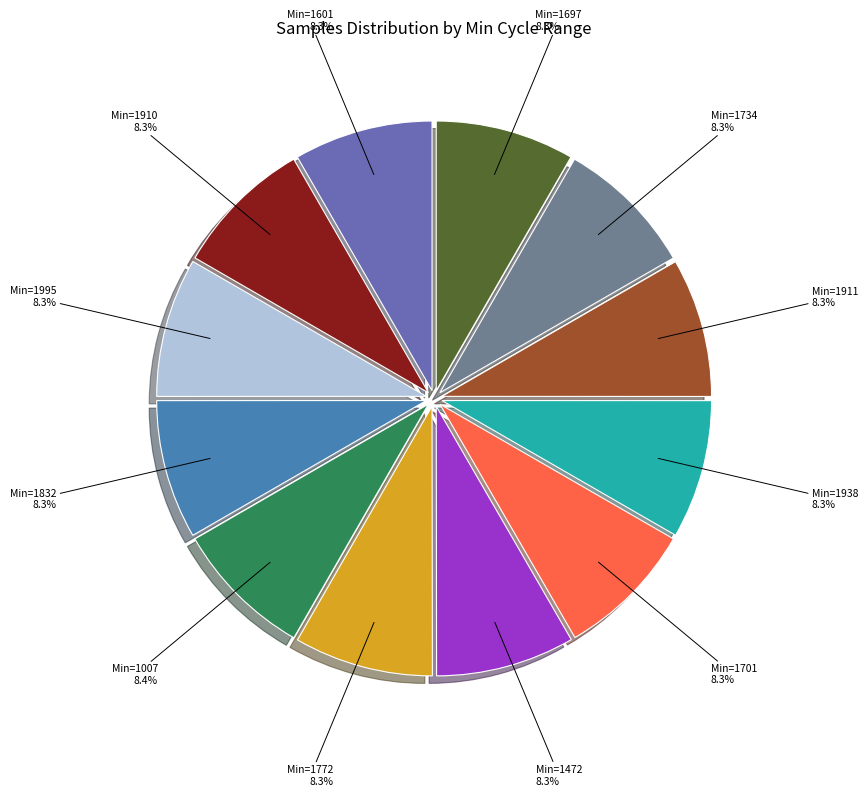

How many slices are in this pie chart?

12